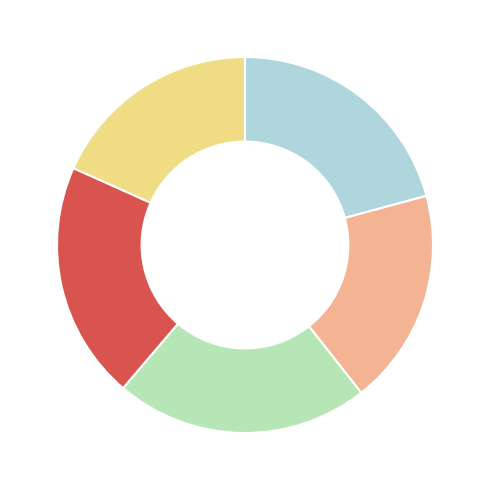

Is there a majority slice in this chart?

No